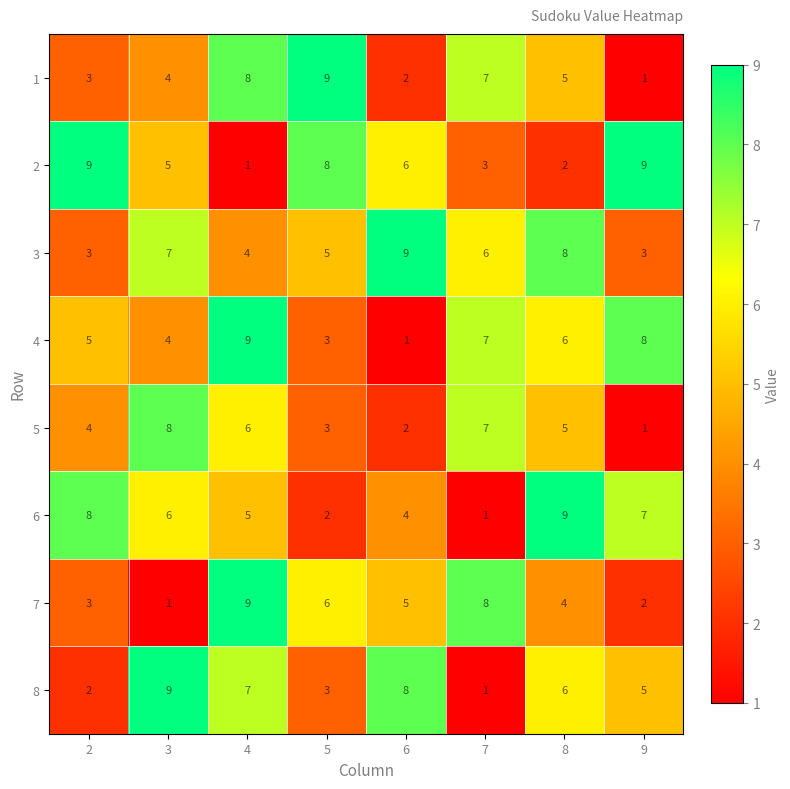

What is the difference between the 2 values at 8 and 9?

7